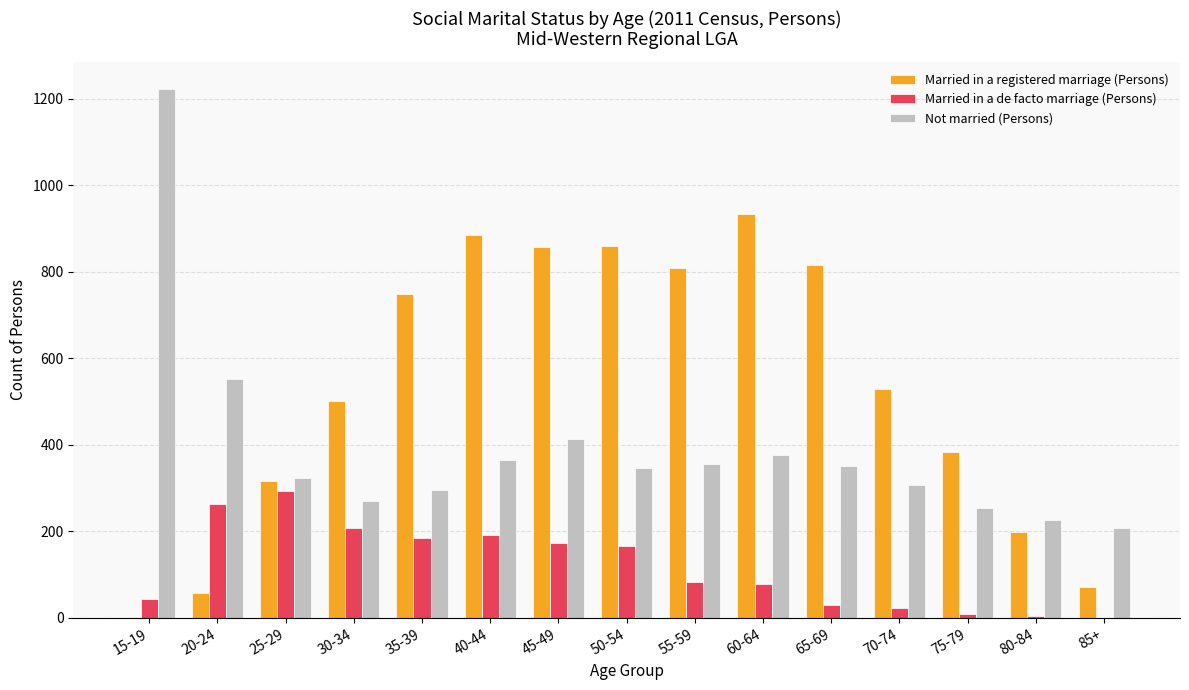

How many series are shown in this chart?

3